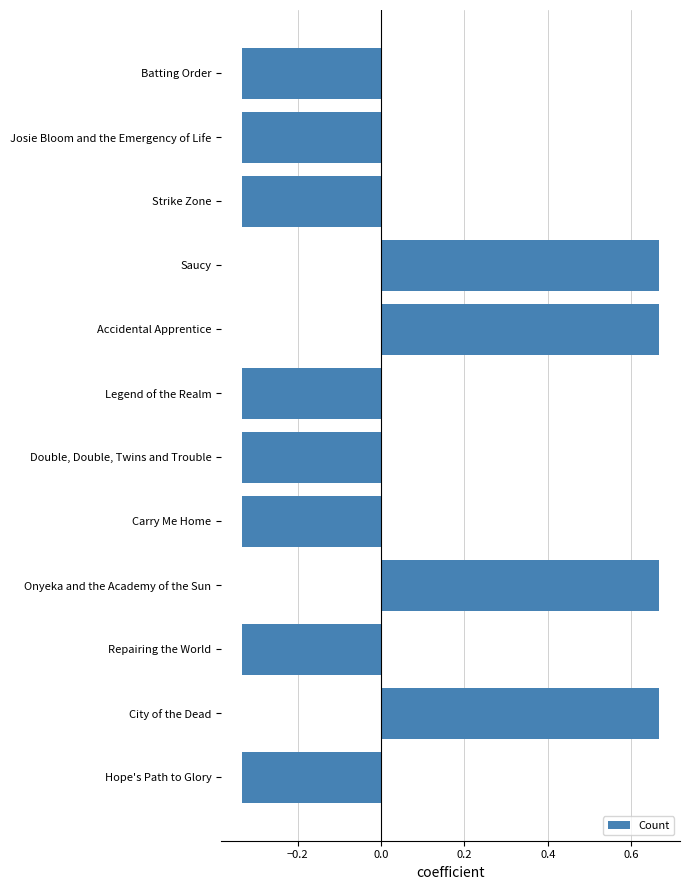

Count the values in the range 0 to 1.

4